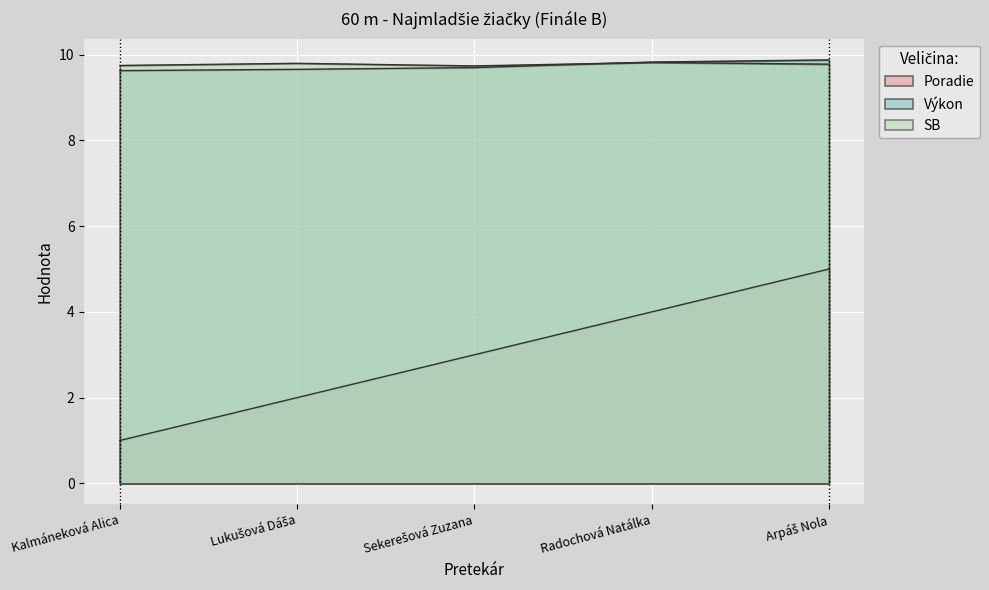

Which category has the highest value in the Výkon series?

Arpáš Nola